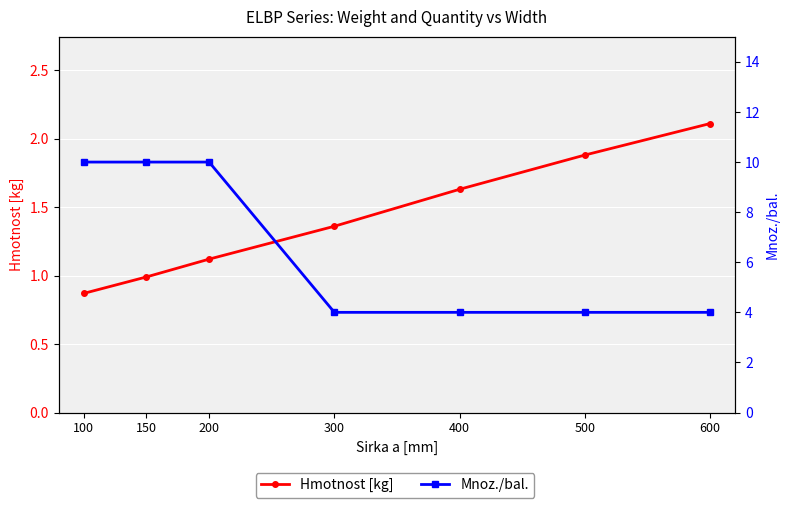

List the labels in order of Hmotnost [kg] value, largest first.

600, 500, 400, 300, 200, 150, 100